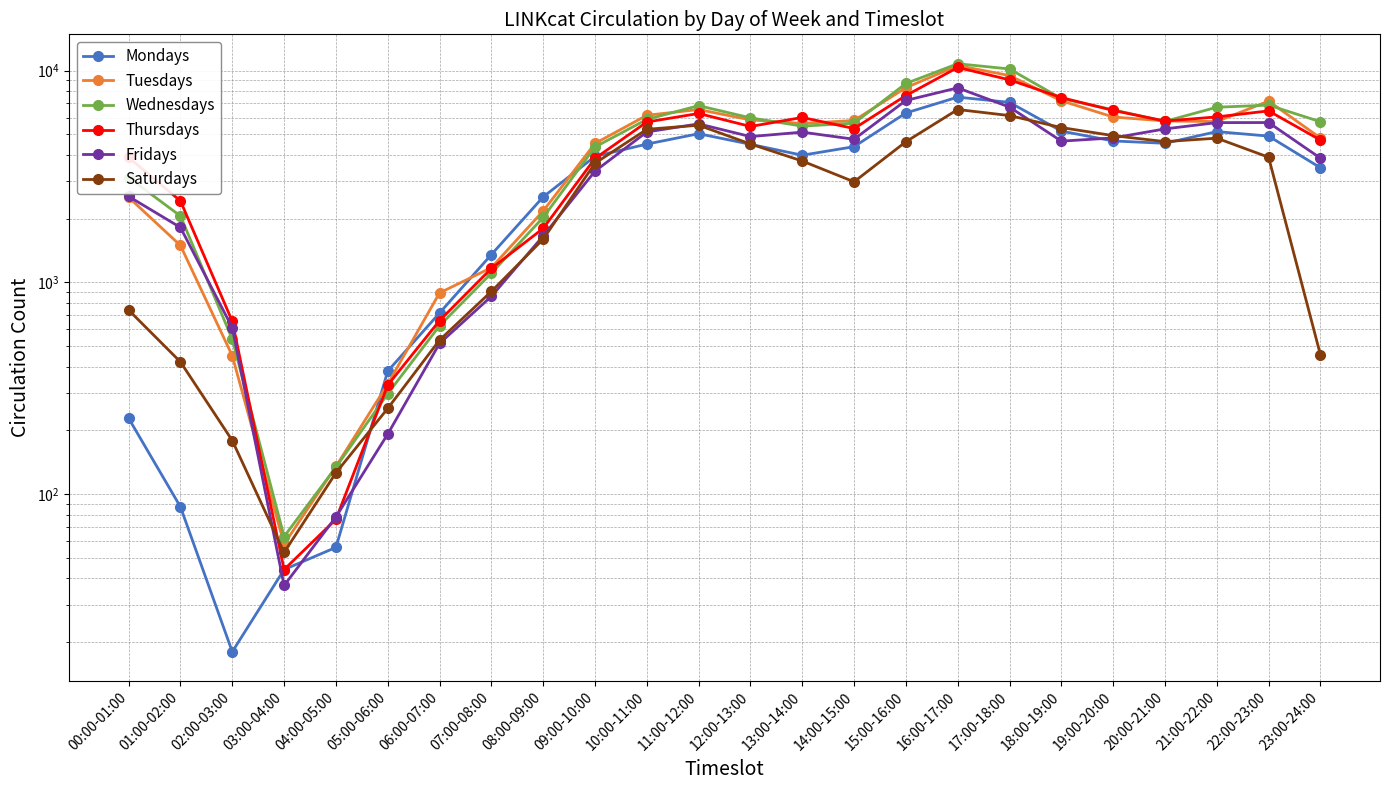

Is it true that Mondays equals 2071 at 23:00-24:00?

False